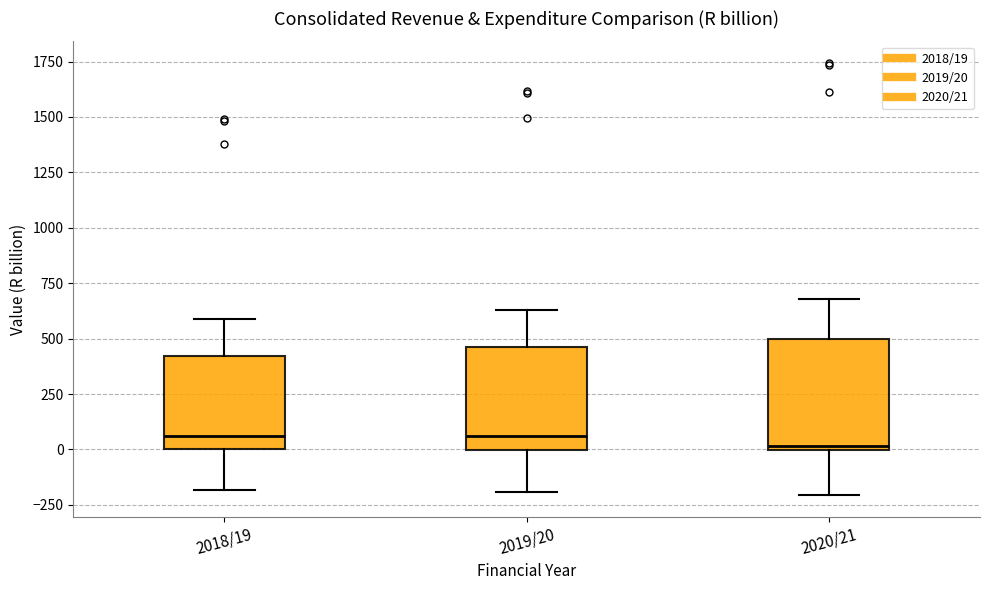

Reading left to right, read every box against the y-axis: the position of its median line, the range the box covers, and the ends of its whiskers. The values are not printed on the chart, so give them approximately, as read against the axis.

2018/19: median 50, box 0 to 400, whiskers -200 to 600
2019/20: median 50, box 0 to 450, whiskers -200 to 650
2020/21: median 0 (just above the box's lower edge), box 0 to 500, whiskers -200 to 700